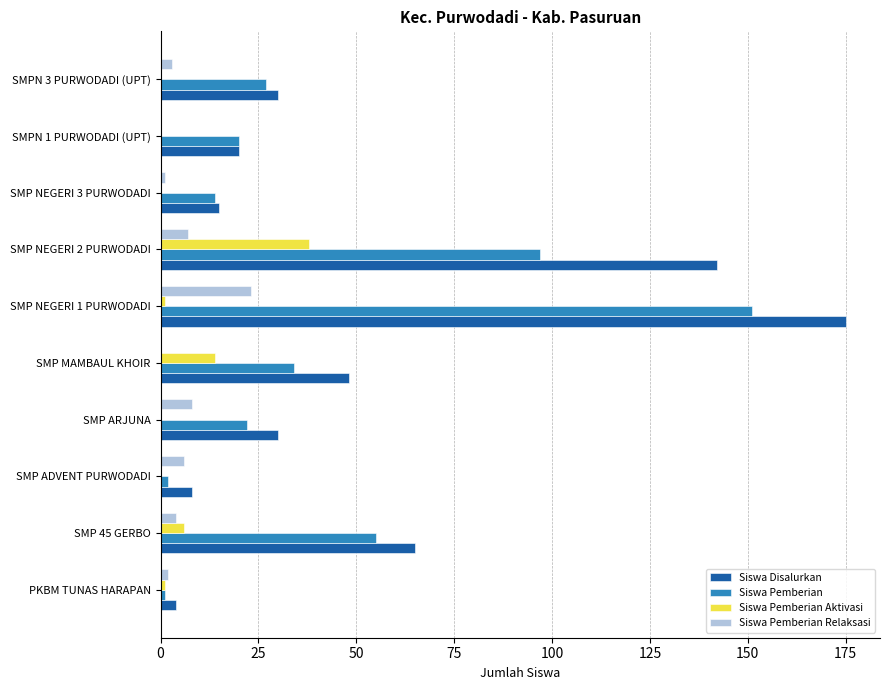

Which series changed the most between SMP NEGERI 2 PURWODADI and SMPN 1 PURWODADI (UPT)?

Siswa Disalurkan